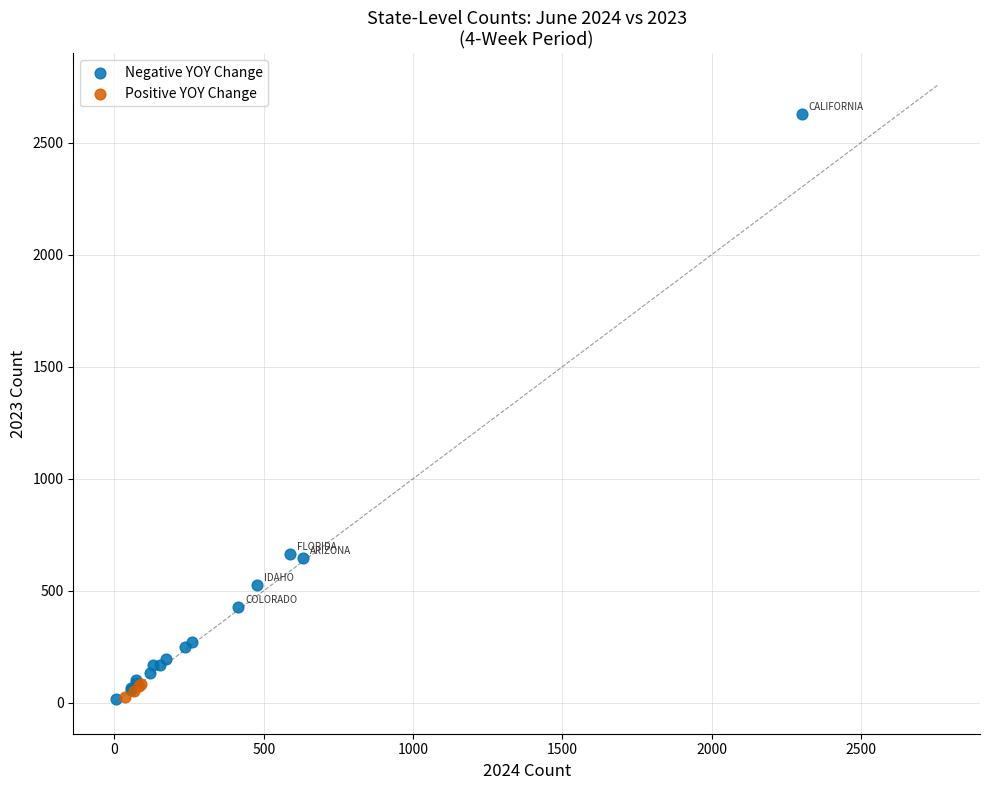

Which series has the largest Y range (max minus min)?

Negative YOY Change